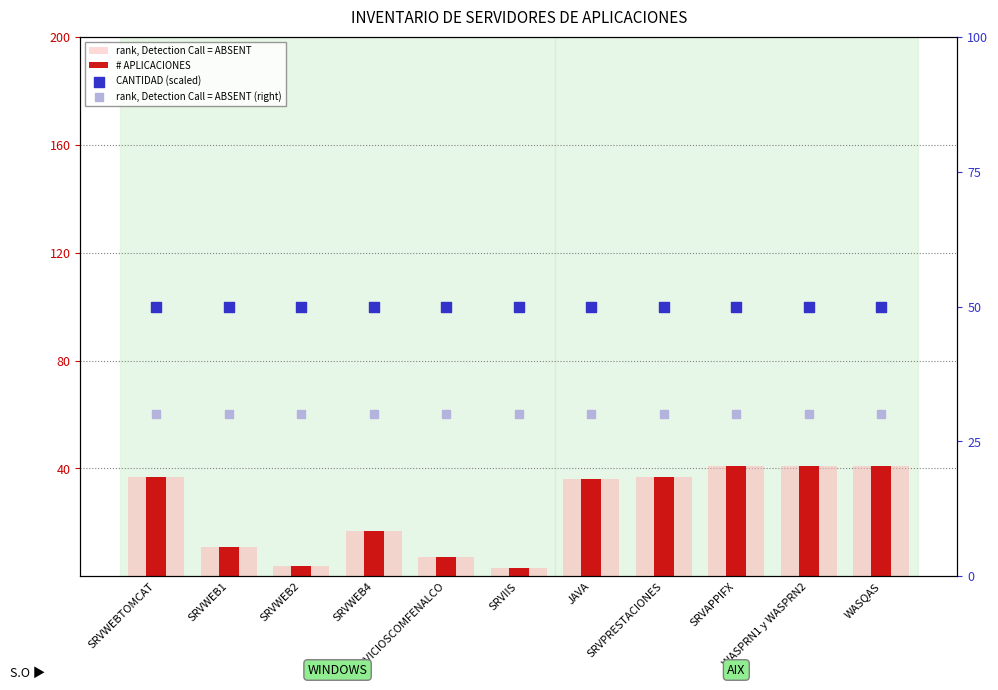

At how many categories does at least one series exceed 12?

11